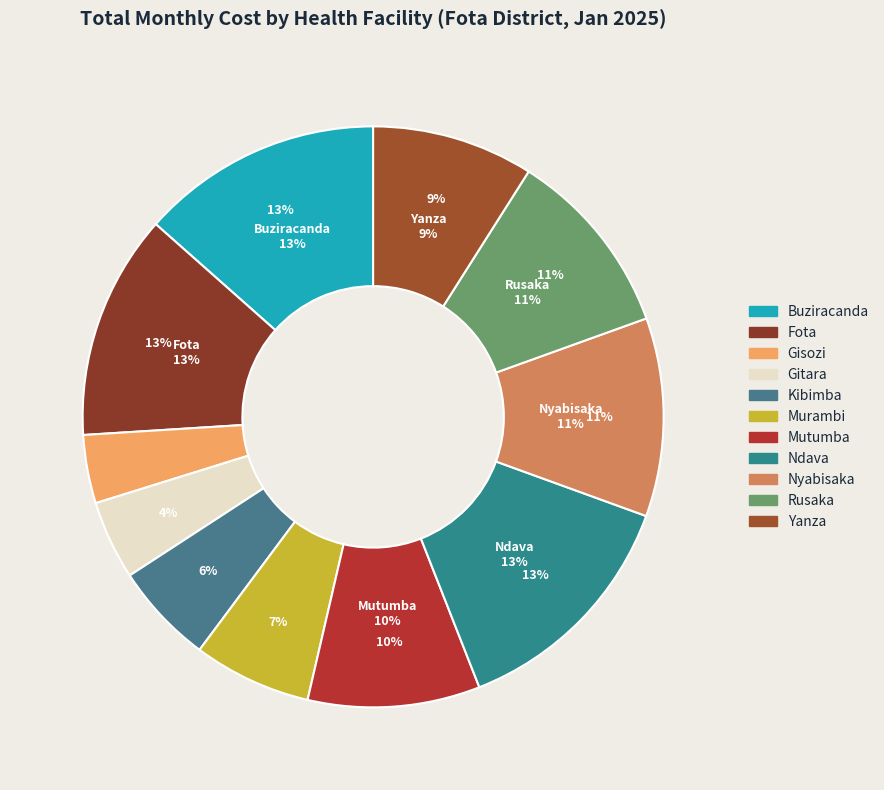

To the nearest percent, what percentage of the pie is Yanza CDS?

9%